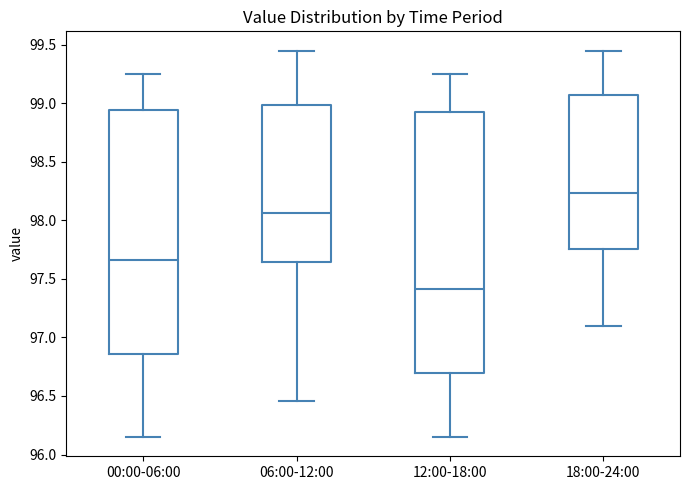

Reading left to right, transcribe this box plot: for each box, give where its median line is, the range the box spans, and where its two whiskers end, as read against the y-axis. The values are not printed on the chart, so give them approximately, as read against the axis.

00:00-06:00: median 97.65, box 96.85 to 98.95, whiskers 96.15 to 99.25
06:00-12:00: median 98.05, box 97.65 to 99.00, whiskers 96.45 to 99.45
12:00-18:00: median 97.40, box 96.70 to 98.95, whiskers 96.15 to 99.25
18:00-24:00: median 98.25, box 97.75 to 99.05, whiskers 97.10 to 99.45